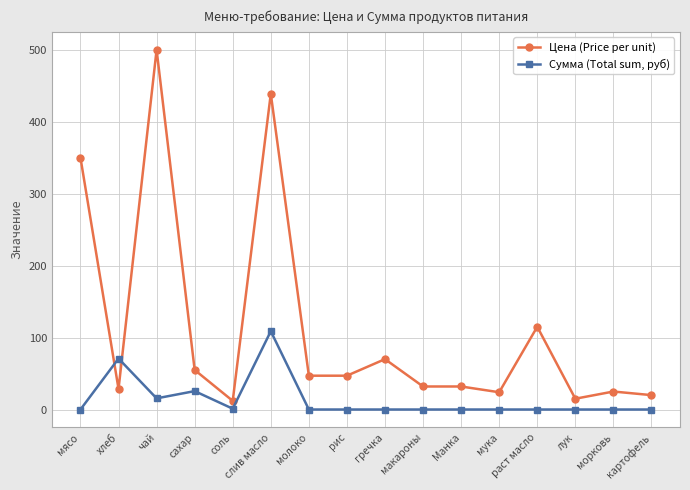

True or false: Сумма (Total sum, руб) has a value of 0.0 at гречка.

True